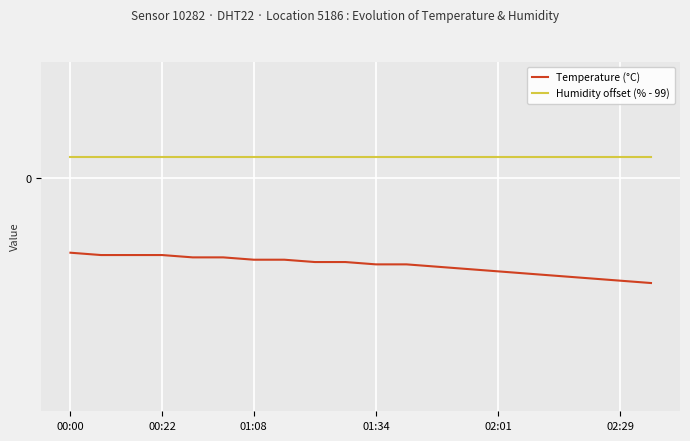

What is the smallest value displayed?

-4.5